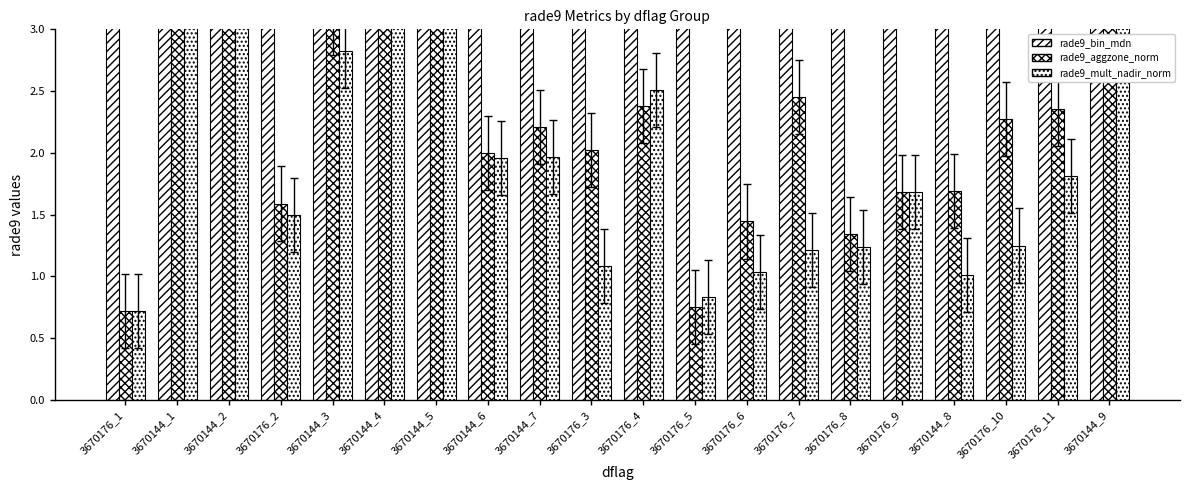

Which series has the largest total across all categories?

rade9_bin_mdn